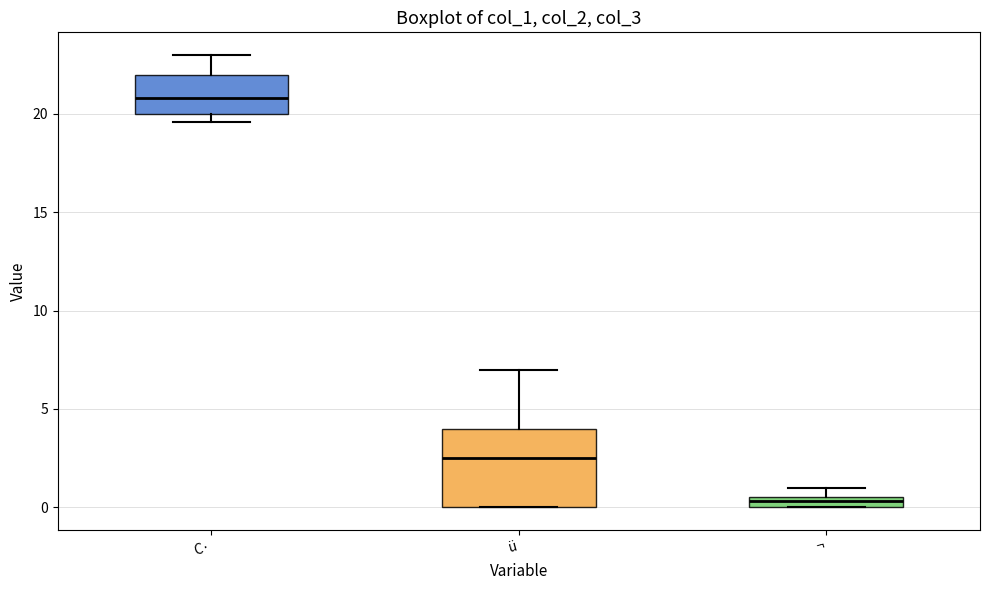

Which box has the highest median line?

C·